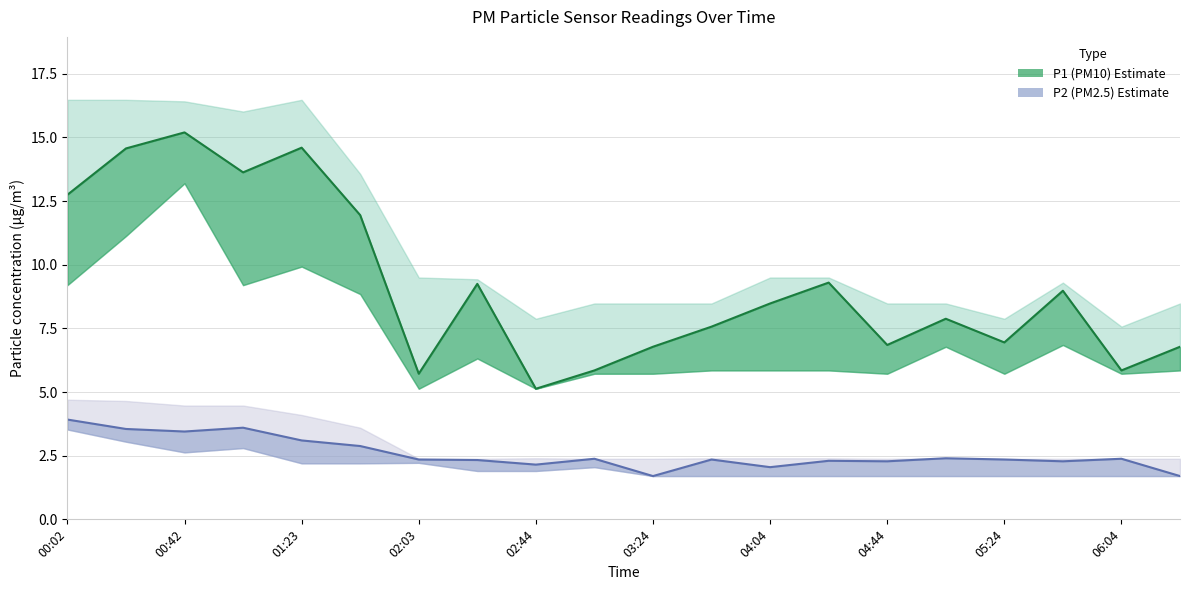

Reading right to left, transcribe all the data shown in this chart.

P1: 6.8	5.8	9.0	7.0	7.9	6.8	9.3	8.5	7.6	6.8	5.8	5.1	9.2	5.7	11.9	14.6	13.6	15.2	14.6	12.8
P2: 1.7	2.4	2.3	2.4	2.4	2.3	2.3	2.0	2.4	1.7	2.4	2.1	2.3	2.4	2.9	3.1	3.6	3.5	3.5	3.9
P1_upper: 8.5	7.6	9.3	7.9	8.5	8.5	9.5	9.5	8.5	8.5	8.5	7.9	9.4	9.5	13.6	16.5	16.0	16.4	16.5	16.5
P1_lower: 5.8	5.7	6.8	5.7	6.8	5.7	5.8	5.8	5.8	5.7	5.7	5.1	6.3	5.1	8.8	9.9	9.2	13.2	11.1	9.2
P2_upper: 2.4	2.4	2.4	2.4	2.4	2.4	2.4	2.4	2.4	2.4	2.4	2.4	2.4	2.4	3.6	4.1	4.5	4.5	4.7	4.7
P2_lower: 1.7	1.7	1.7	1.7	1.7	1.7	1.7	1.7	1.7	1.7	2.0	1.9	1.9	2.2	2.2	2.2	2.8	2.6	3.0	3.5